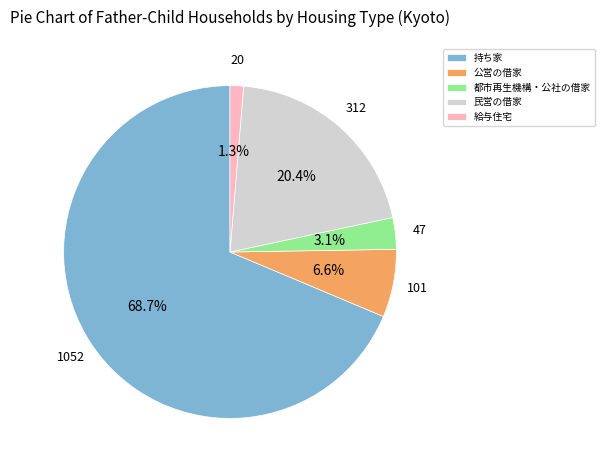

What percentage is the 持ち家 slice, to the nearest percent?

69%